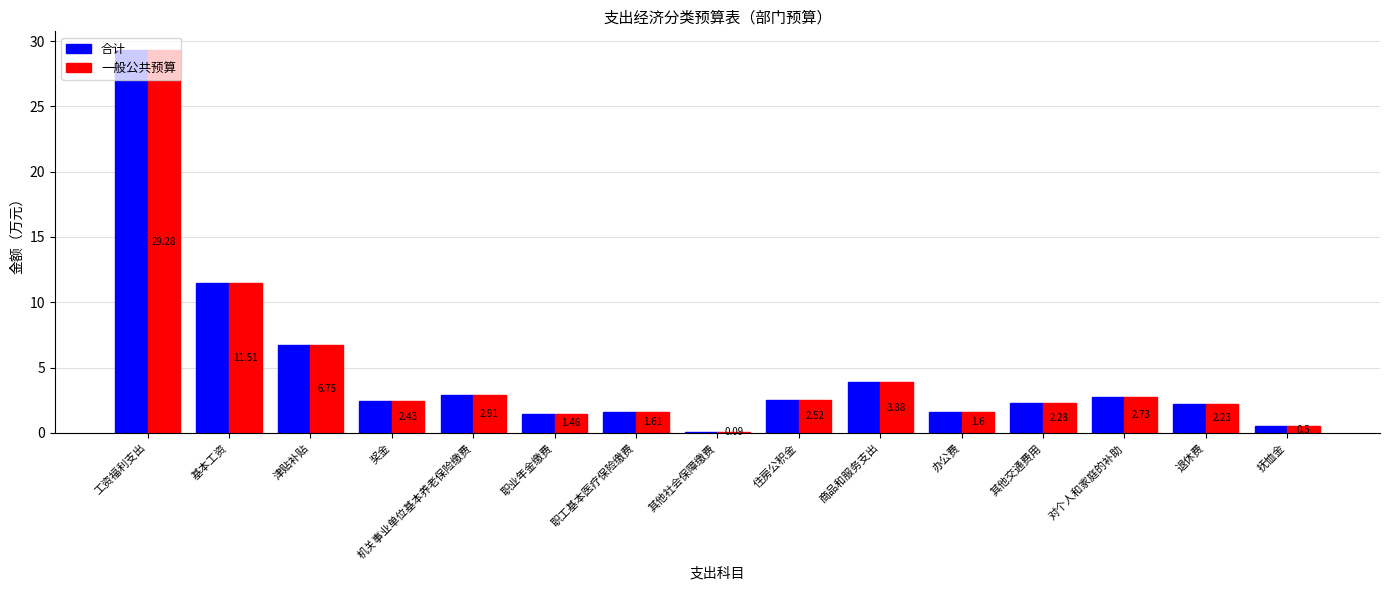

How many values in the 合计 series exceed 2?

10